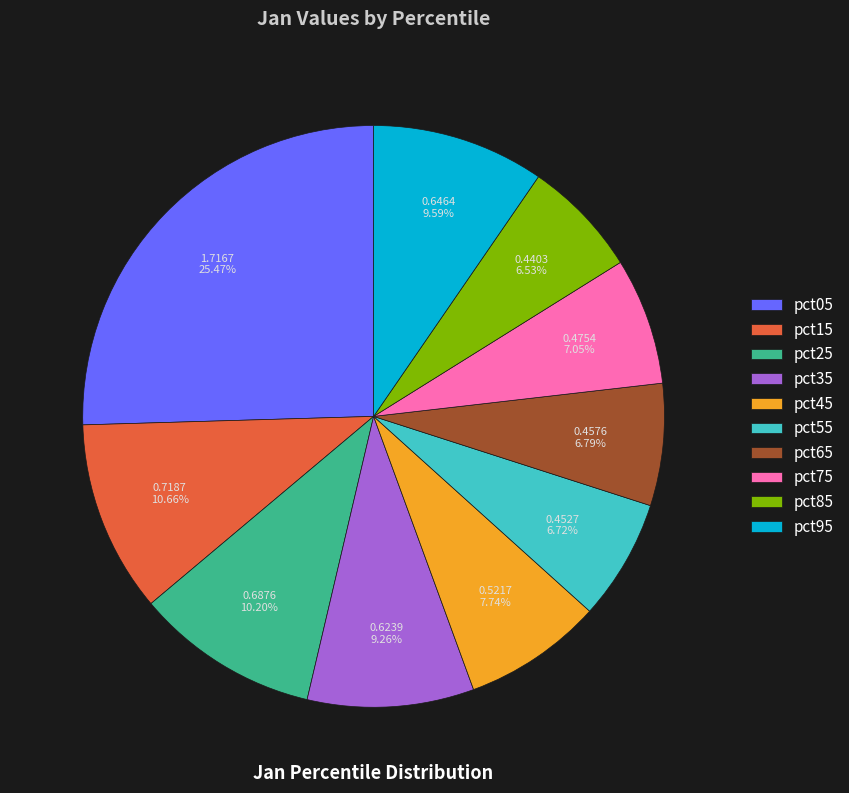

Is it true that pct75 is 1% of the pie?

False